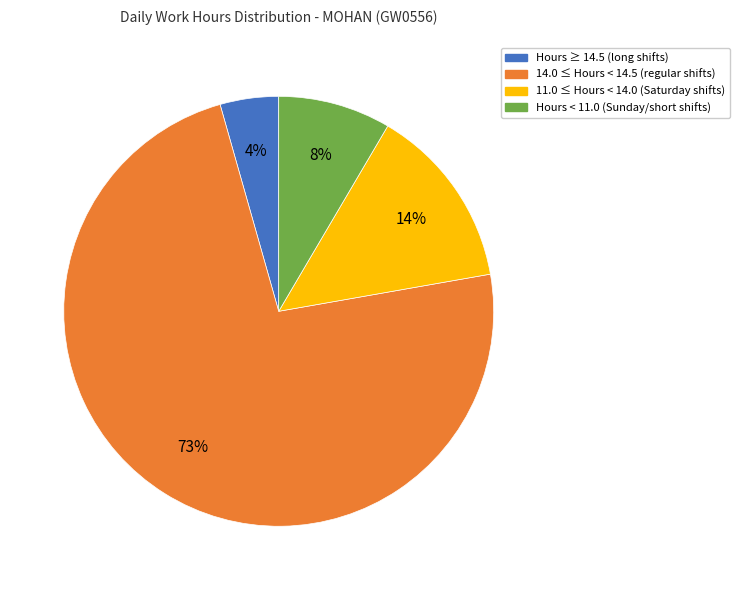

The 11.0 ≤ Hours < 14.0 (Saturday shifts) slice represents 14% of the pie. True or false?

True